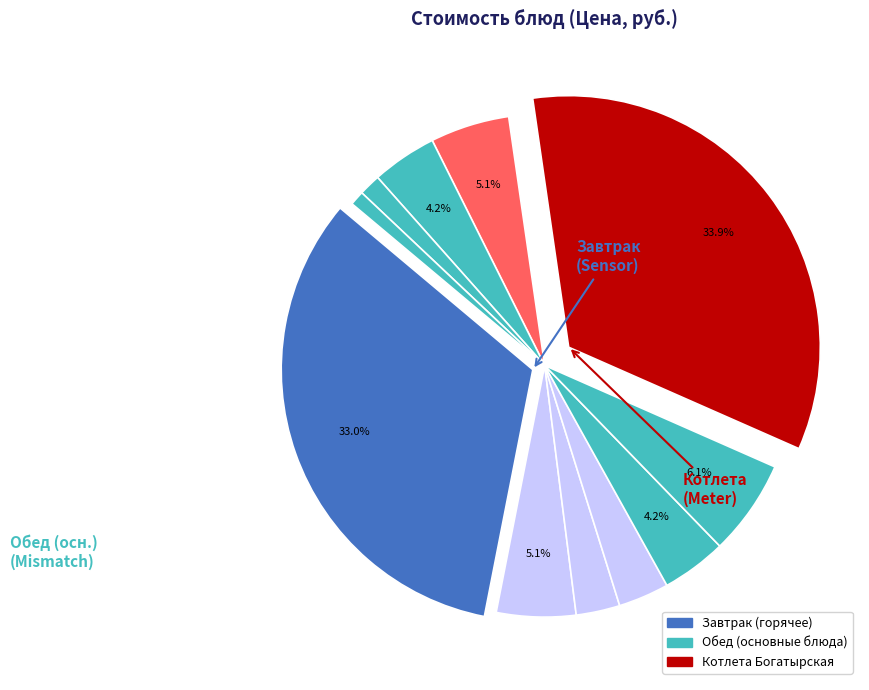

Is there any slice that represents more than half of the pie?

No